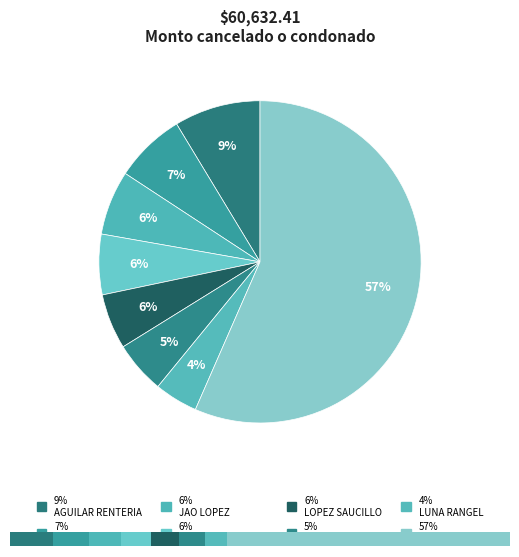

What is the change in value from ROQUE GUERRERO to MERINO BANDA?

+268.9